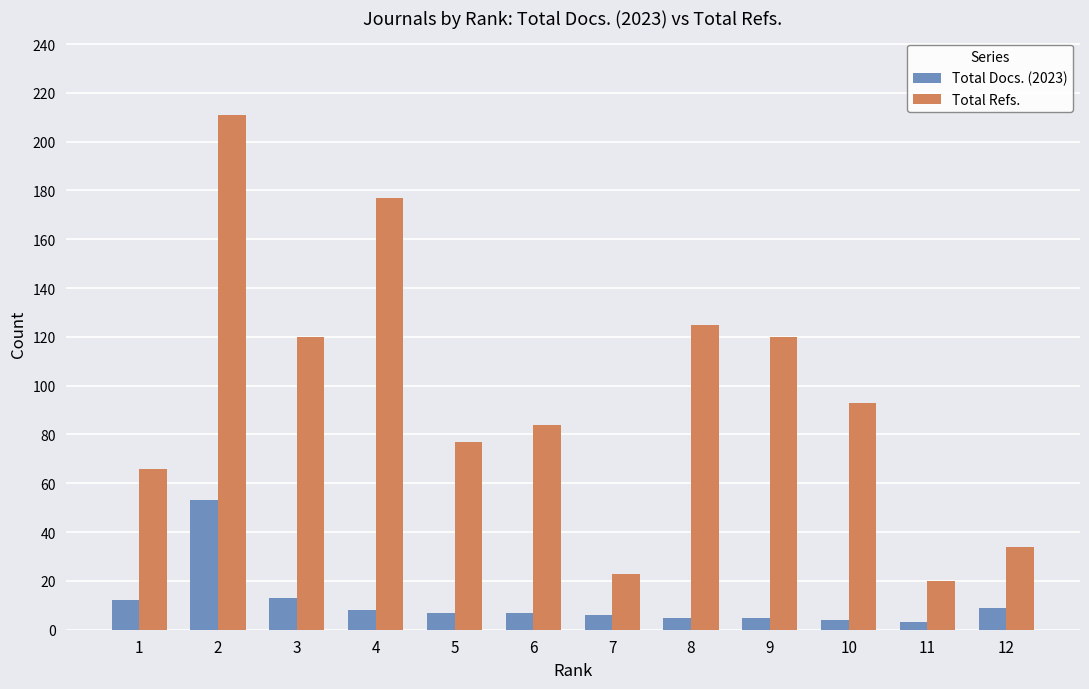

True or false: Total Docs. (2023) has a value of 13 at 3.

True